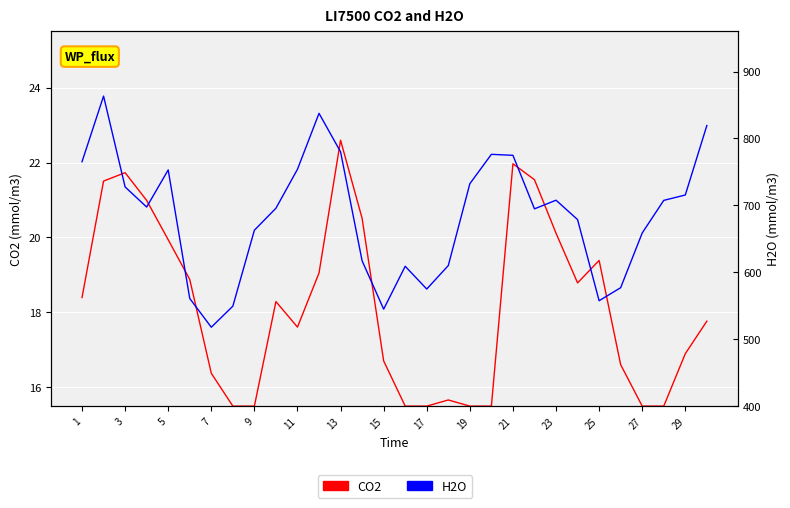

Reading right to left, list all the values displayed in this chart.

CO2: 17.8	16.9	15.5	15.5	16.6	19.4	18.8	20.1	21.5	22.0	15.5	15.5	15.7	15.5	15.5	16.7	20.5	22.6	19.1	17.6	18.3	15.5	15.5	16.4	18.9	19.9	21.0	21.7	21.5	18.4
H2O: 819.3	715.5	707.4	658.7	577.0	557.5	678.8	707.7	694.8	774.8	776.2	732.3	610.0	575.0	609.0	544.9	617.1	780.0	837.5	753.9	695.7	662.9	549.3	517.9	560.9	752.9	697.5	727.5	863.3	765.2